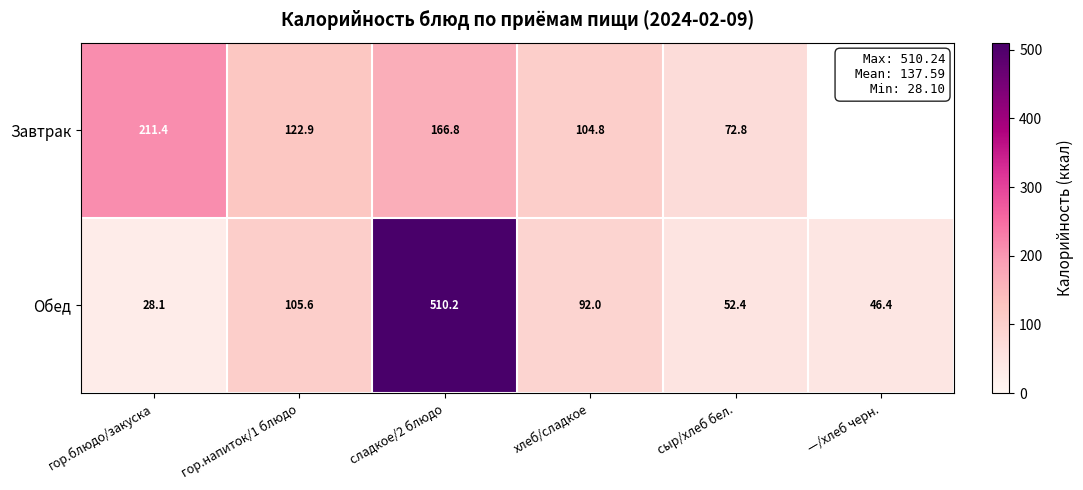

What is the highest value of the Обед series?

510.2